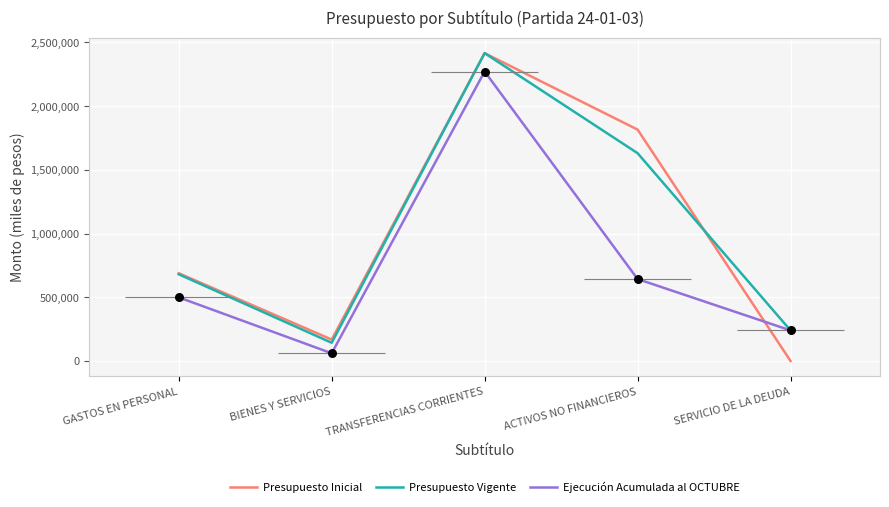

What are all the series names shown in the legend?

Presupuesto Inicial, Presupuesto Vigente, Ejecución Acumulada al OCTUBRE